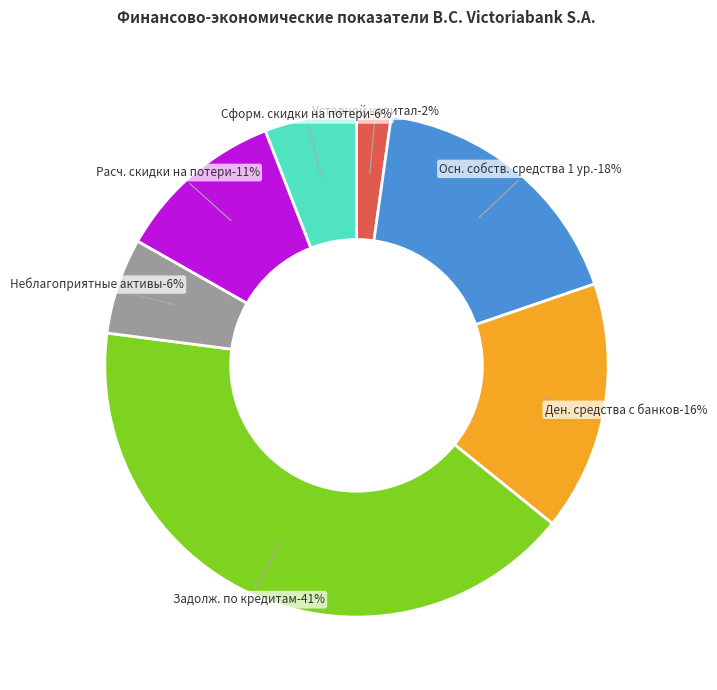

What is the largest slice in the pie chart?

Остаток задолженности по кредитам